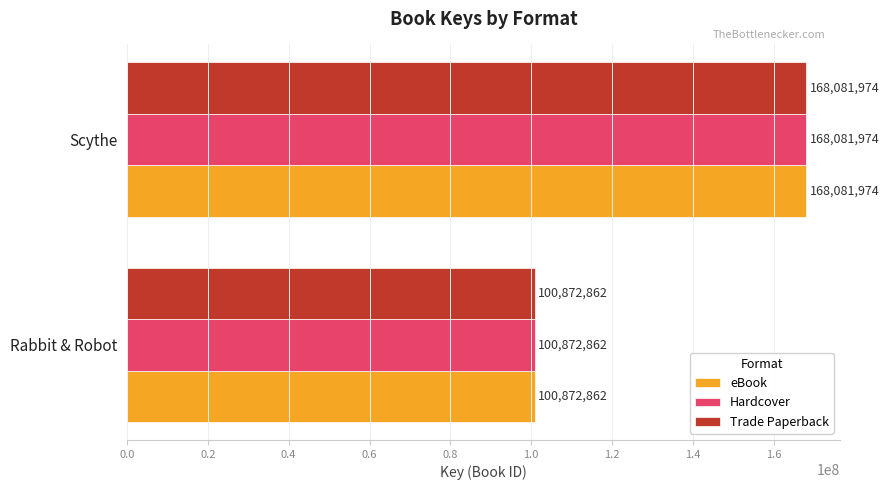

How many data points in eBook are less than 168081974?

1